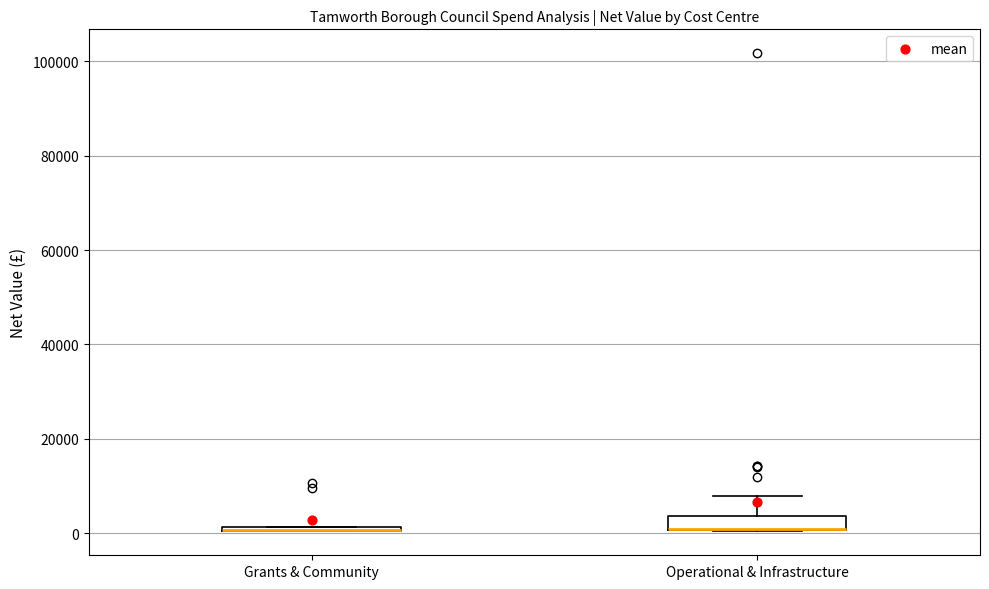

Where does the upper whisker of the box for Operational & Infrastructure end on the y-axis? The values are not printed on the chart, so give them approximately, as read against the axis.

8000